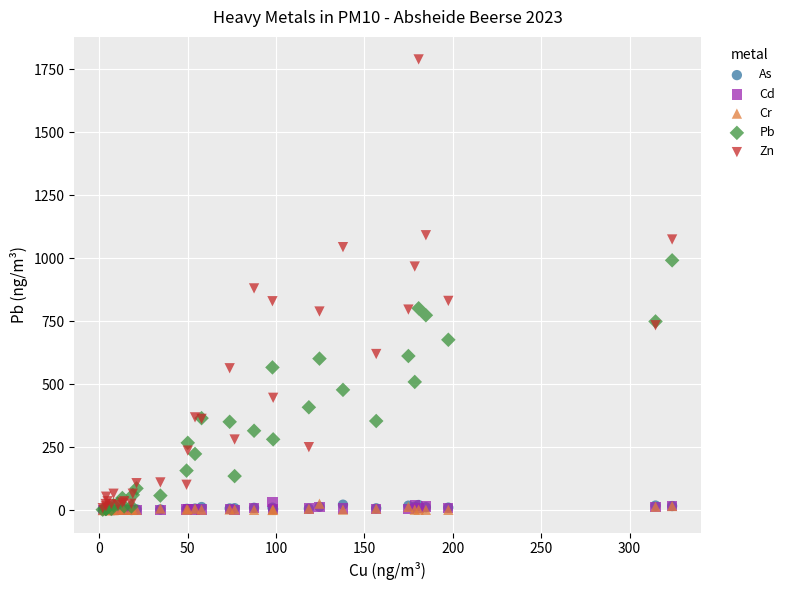

What are all the series names shown in the legend?

As, Cd, Cr, Pb, Zn